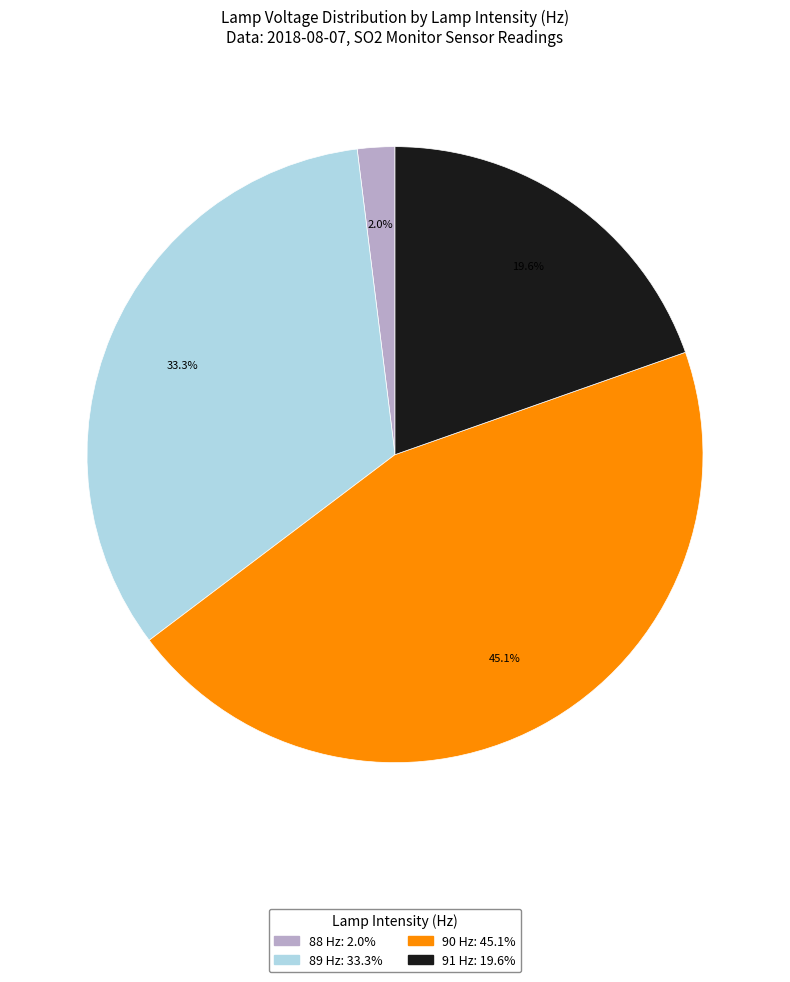

Does any single category account for the majority?

No